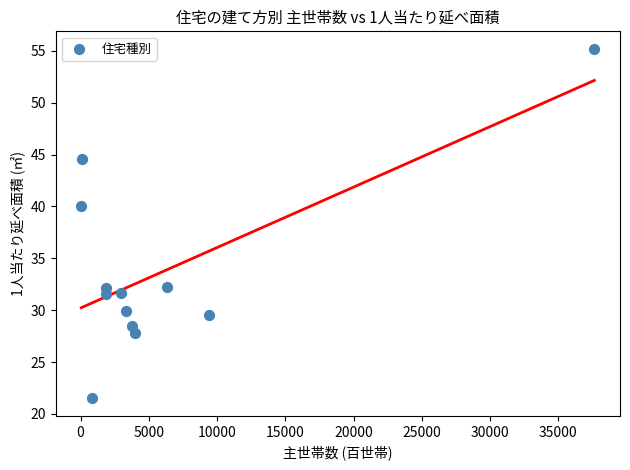

What Y value in the scatter plot is closest to 38?

40.0